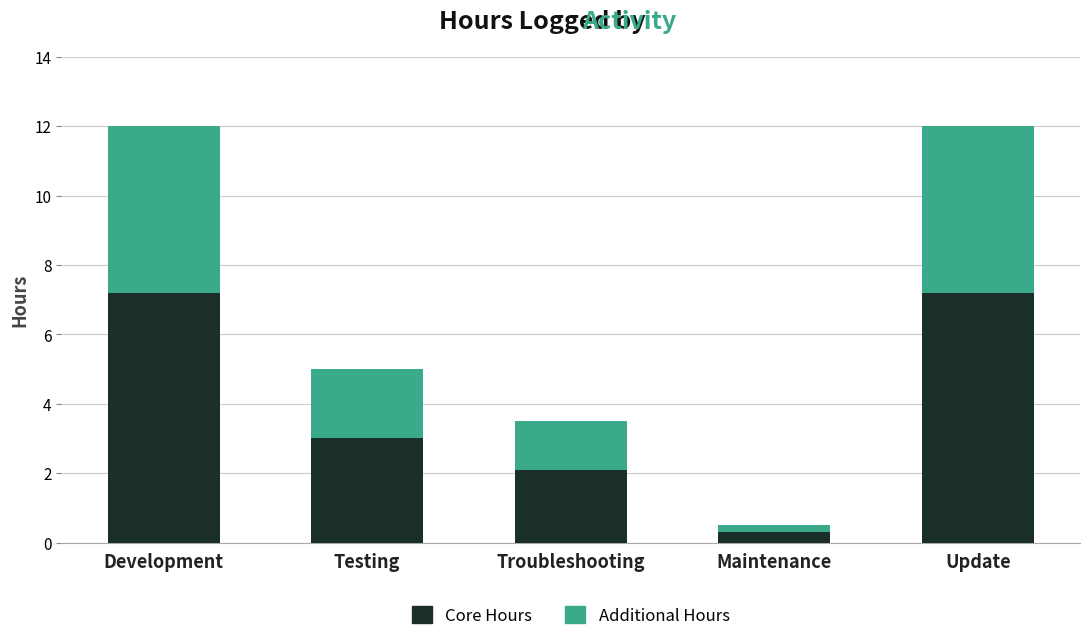

What is the sum of all Core Hours values?

19.8